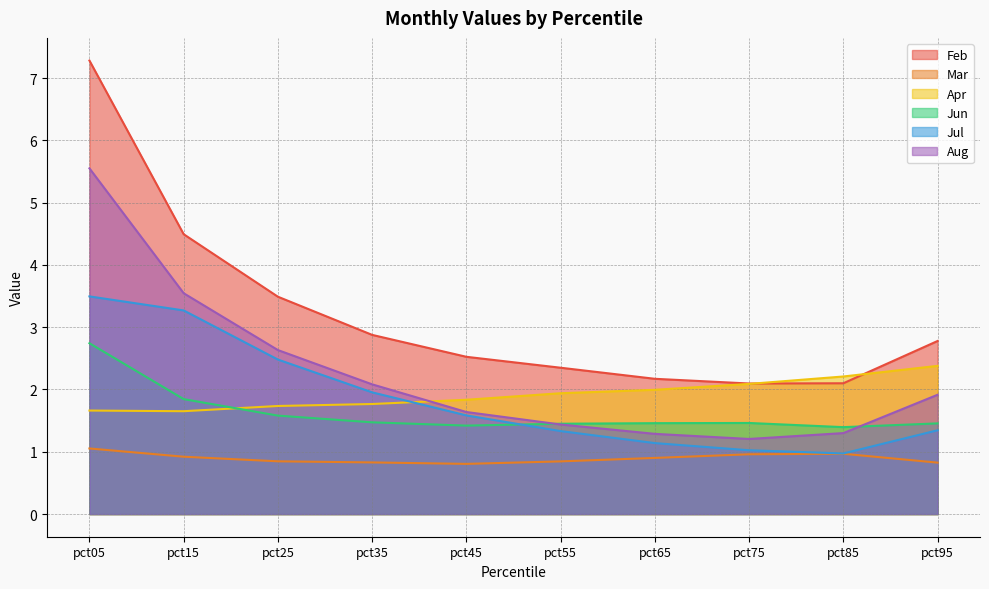

What is the difference between the highest and lowest values at pct85?

1.2